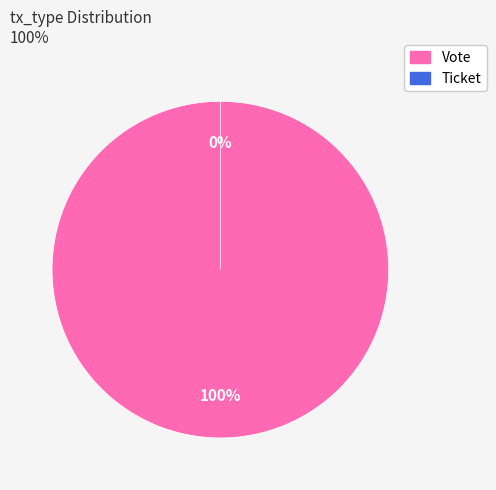

Combined, what portion of the pie is Vote and Ticket?

100.0%